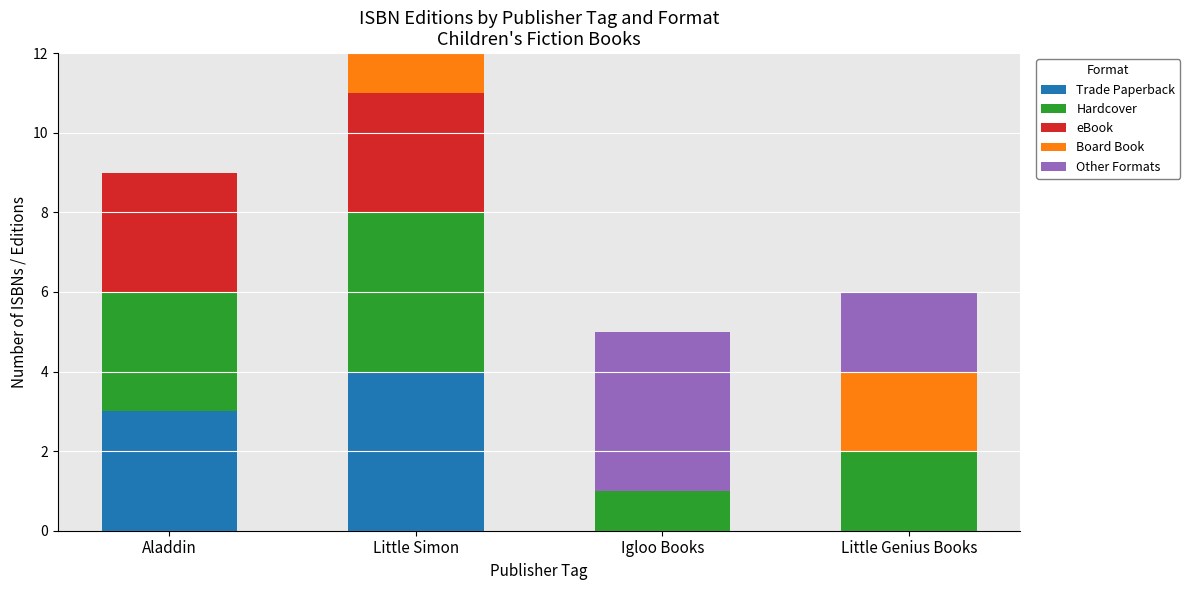

What is the total value across all series at Little Simon?

14